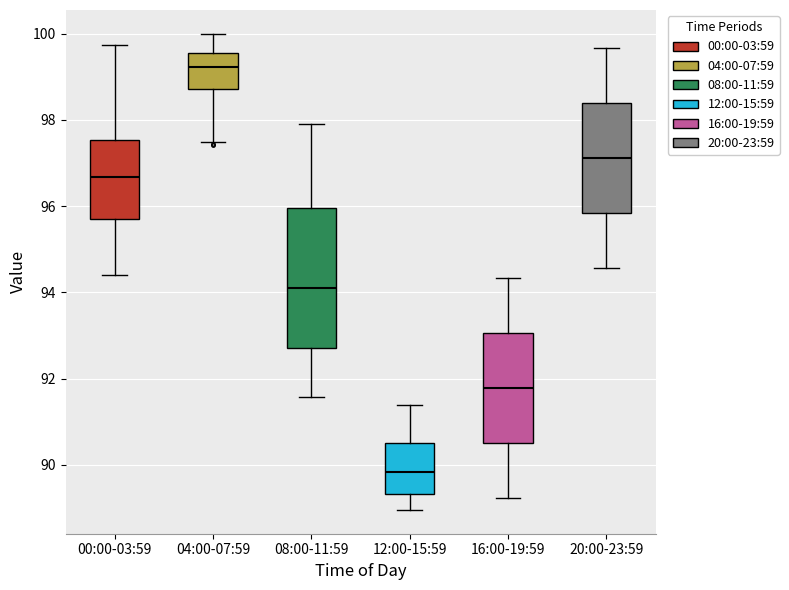

Where does the upper whisker of the box for 08:00-11:59 end on the y-axis? The values are not printed on the chart, so give them approximately, as read against the axis.

98.0